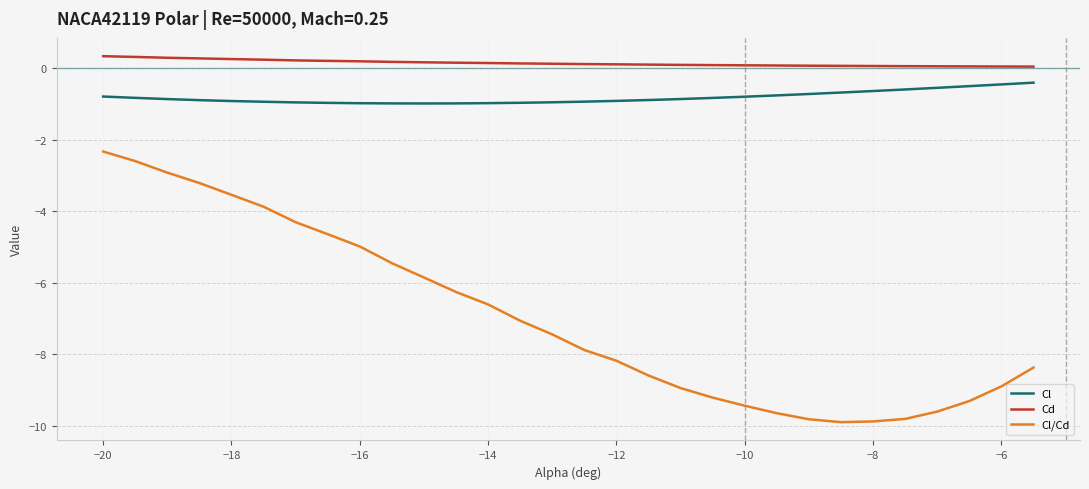

What is the difference between the second highest and minimum values in the Cd series?

0.3